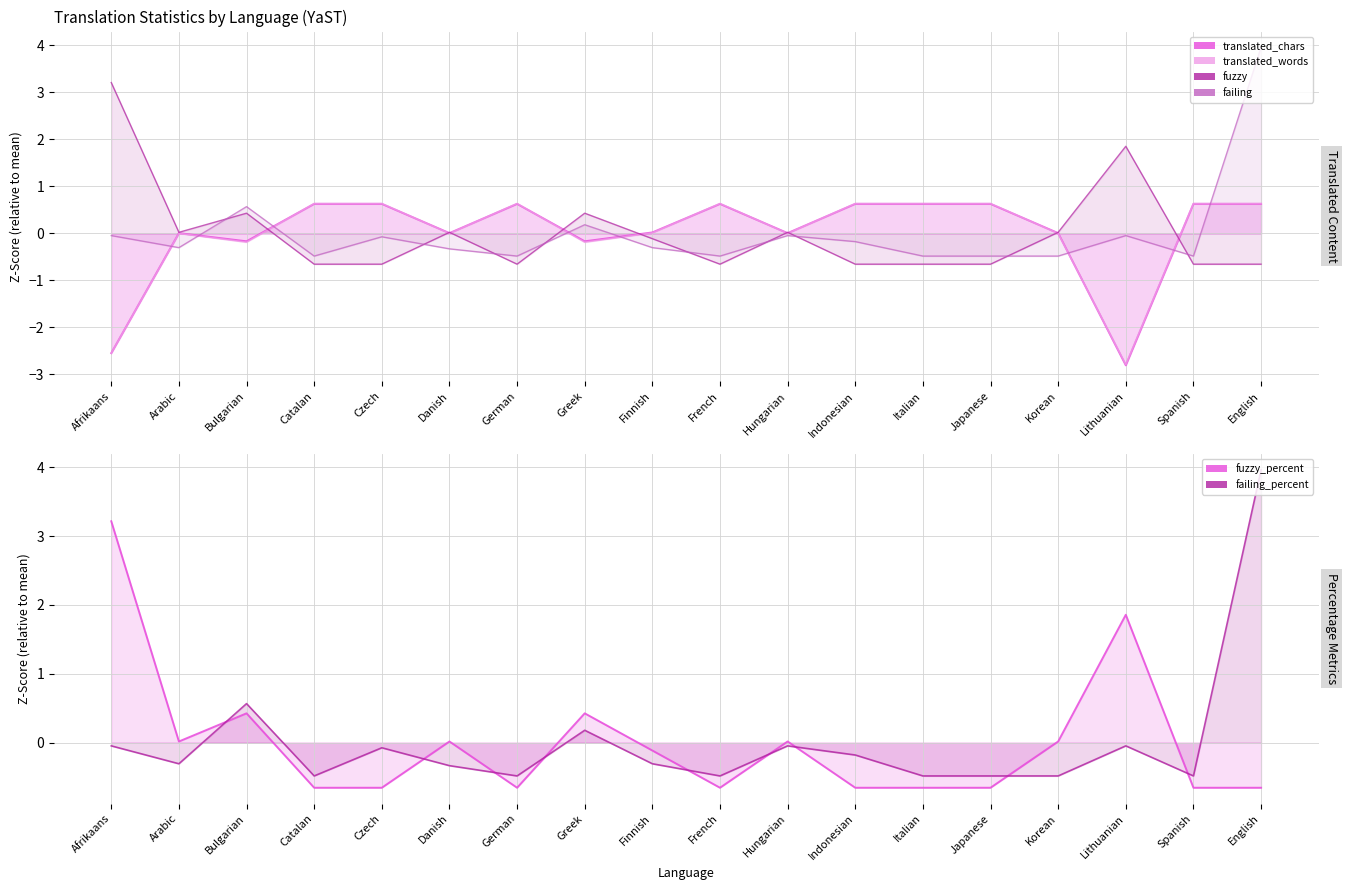

How many values in the translated_words series exceed 0?

10